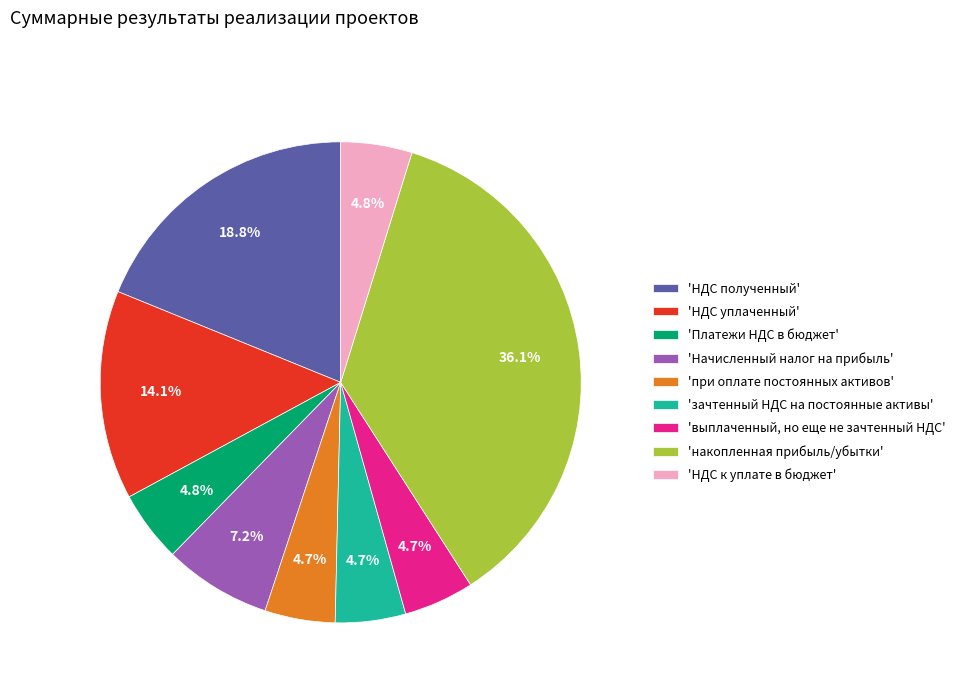

Which slice is the largest?

'накопленная прибыль/убытки'